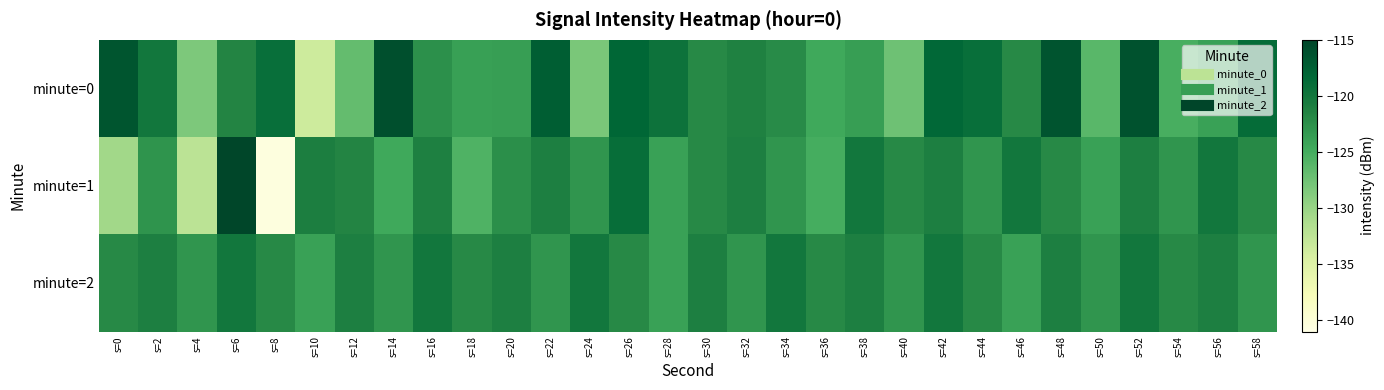

Which has a higher value, s=10 or s=56?

s=56